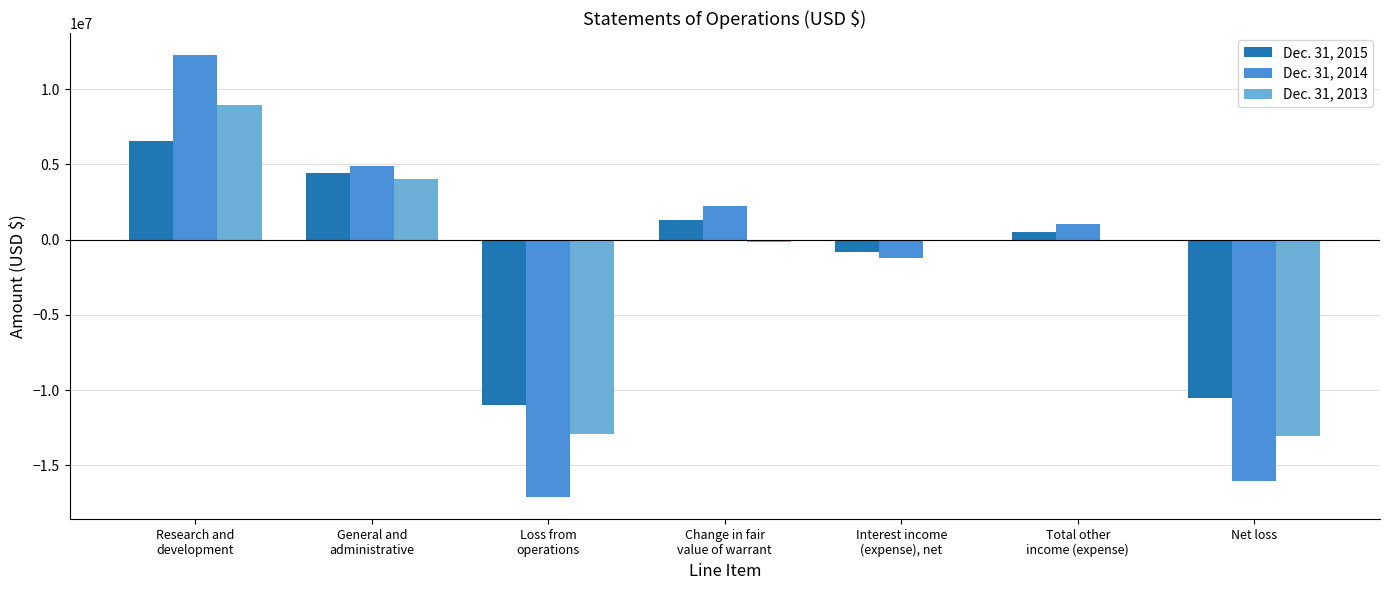

What is the spread (max minus min) of values at Interest income
(expense), net?

1216742